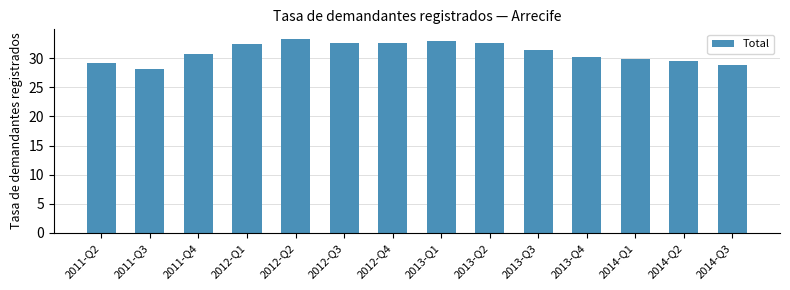

What is the greatest value displayed?

33.3